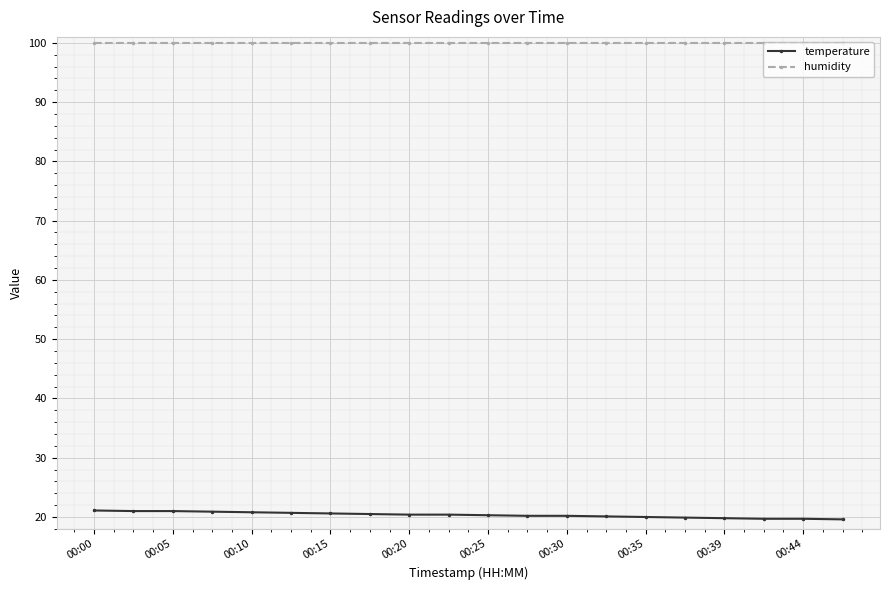

What is the average value of the temperature series?

20.3